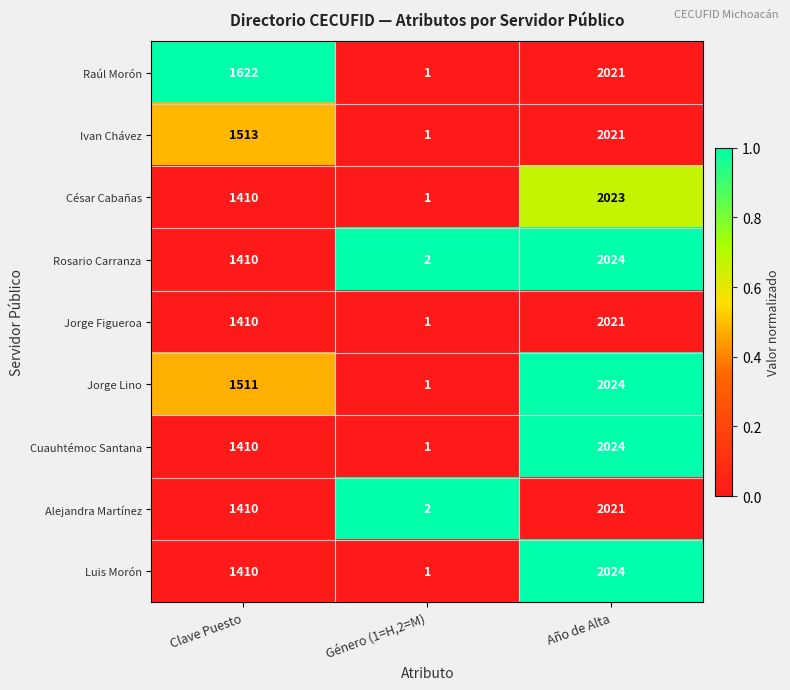

Reading left to right, extract all data points from this chart.

Raúl Morón: 1622	1	2021
Ivan Chávez: 1513	1	2021
César Cabañas: 1410	1	2023
Rosario Carranza: 1410	2	2024
Jorge Figueroa: 1410	1	2021
Jorge Lino: 1511	1	2024
Cuauhtémoc Santana: 1410	1	2024
Alejandra Martínez: 1410	2	2021
Luis Morón: 1410	1	2024